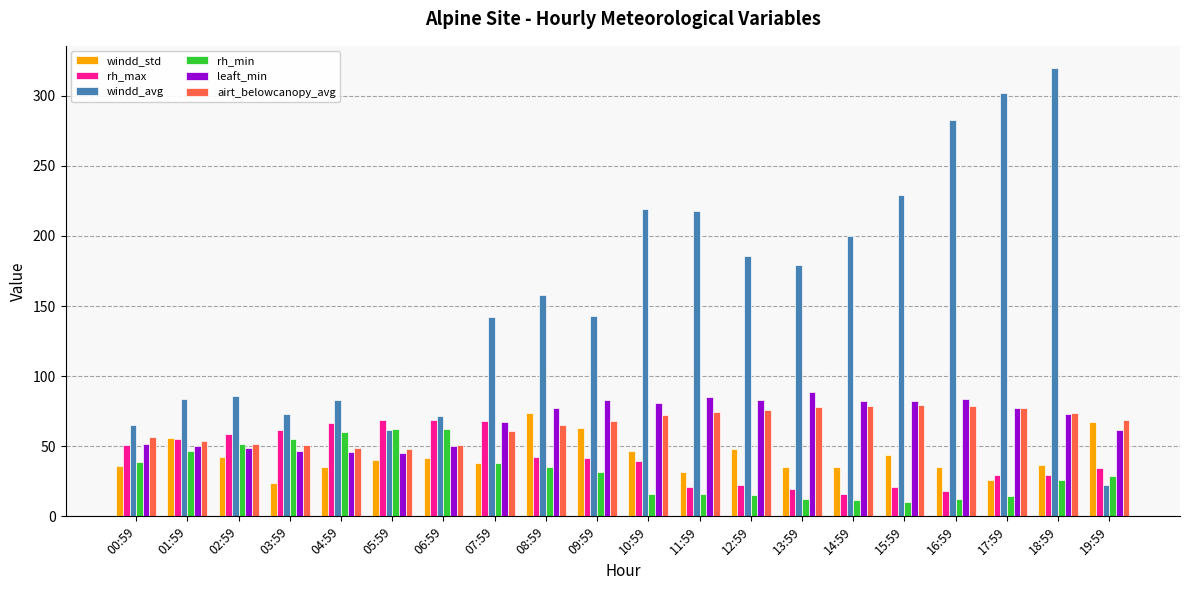

What value does the windd_std series have at 14:59?

35.0